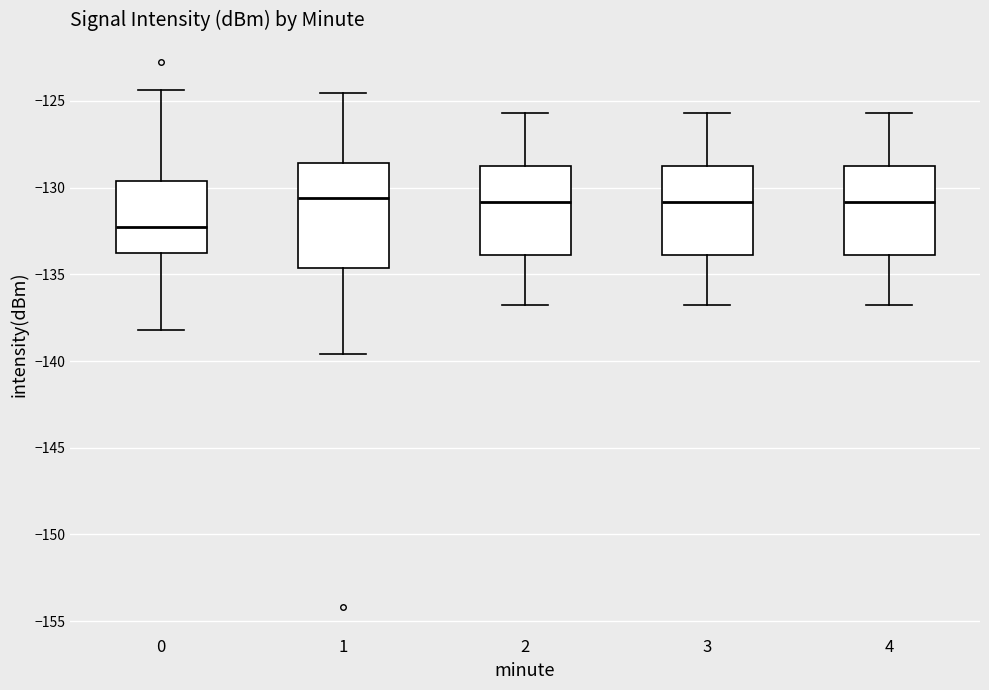

Comparing the boxes themselves (not the whiskers), which one is the tallest?

1